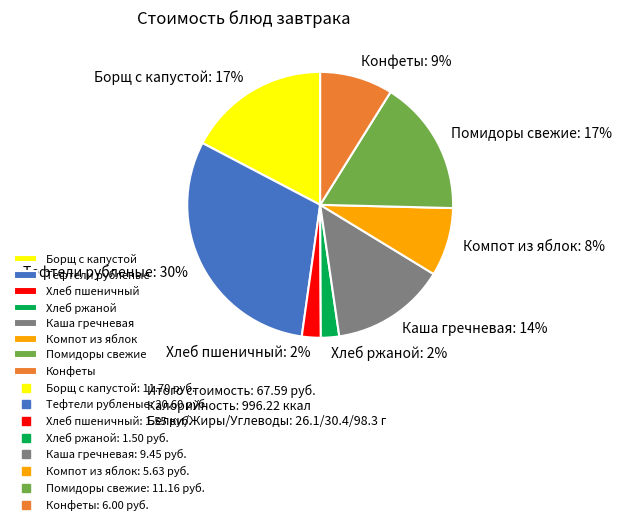

To the nearest percent, what portion does Конфеты represent?

9%